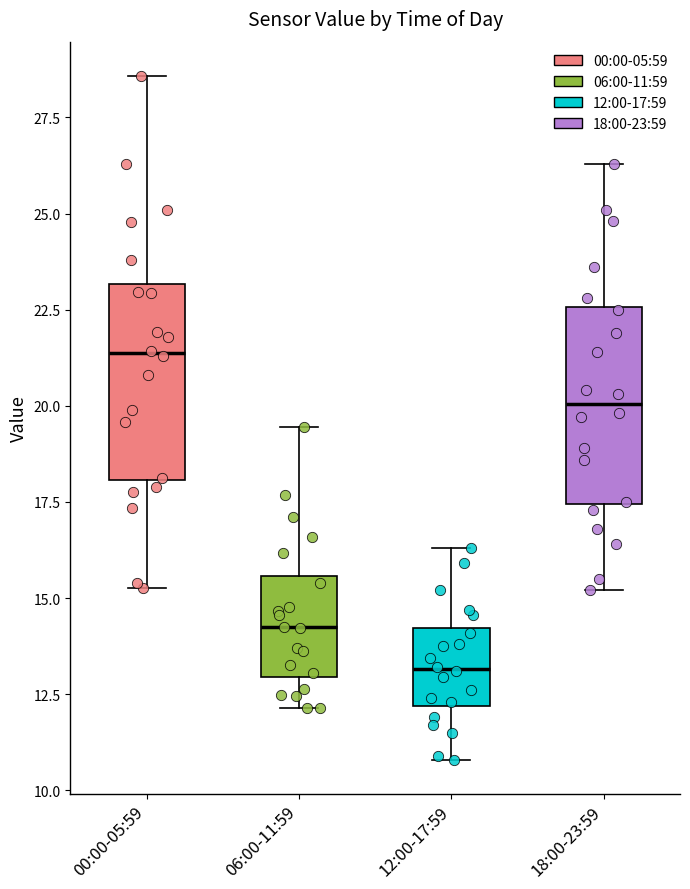

Which box has the highest median line?

00:00-05:59